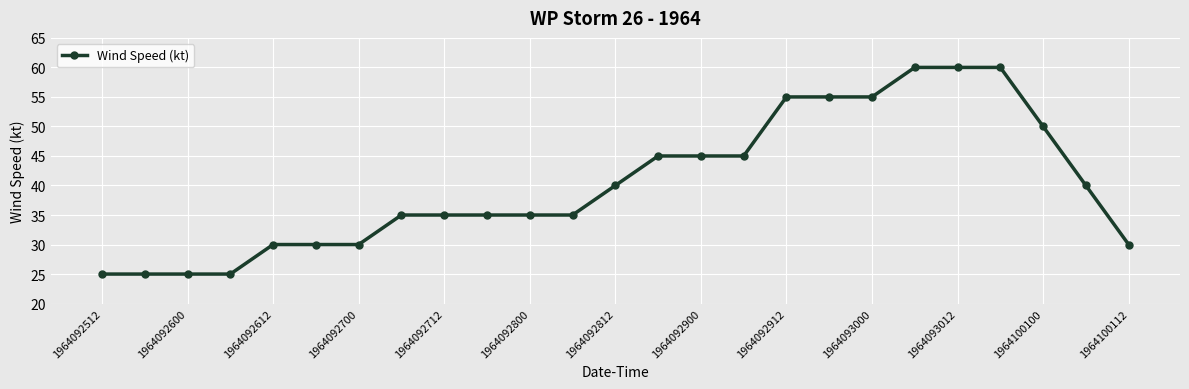

What is the value of the 3rd point from the left?

25